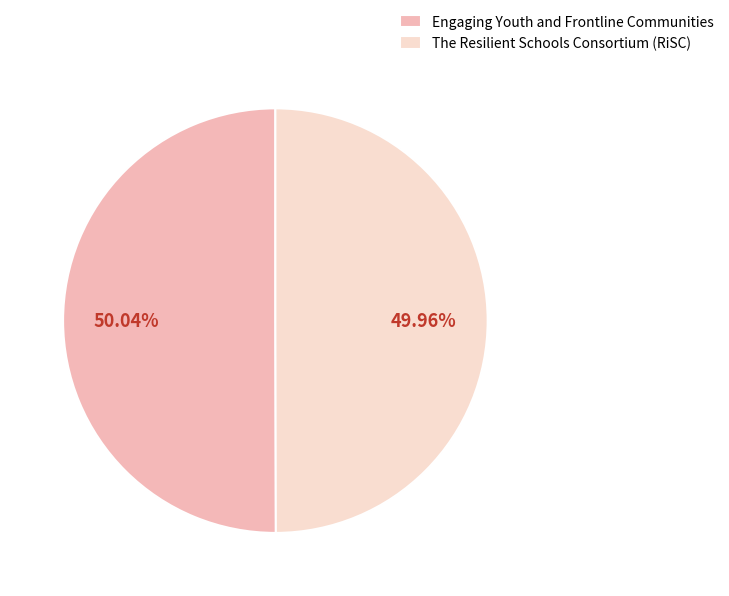

To the nearest percent, what is the combined percentage of Engaging Youth and Frontline Communities and The Resilient Schools Consortium (RiSC)?

100%